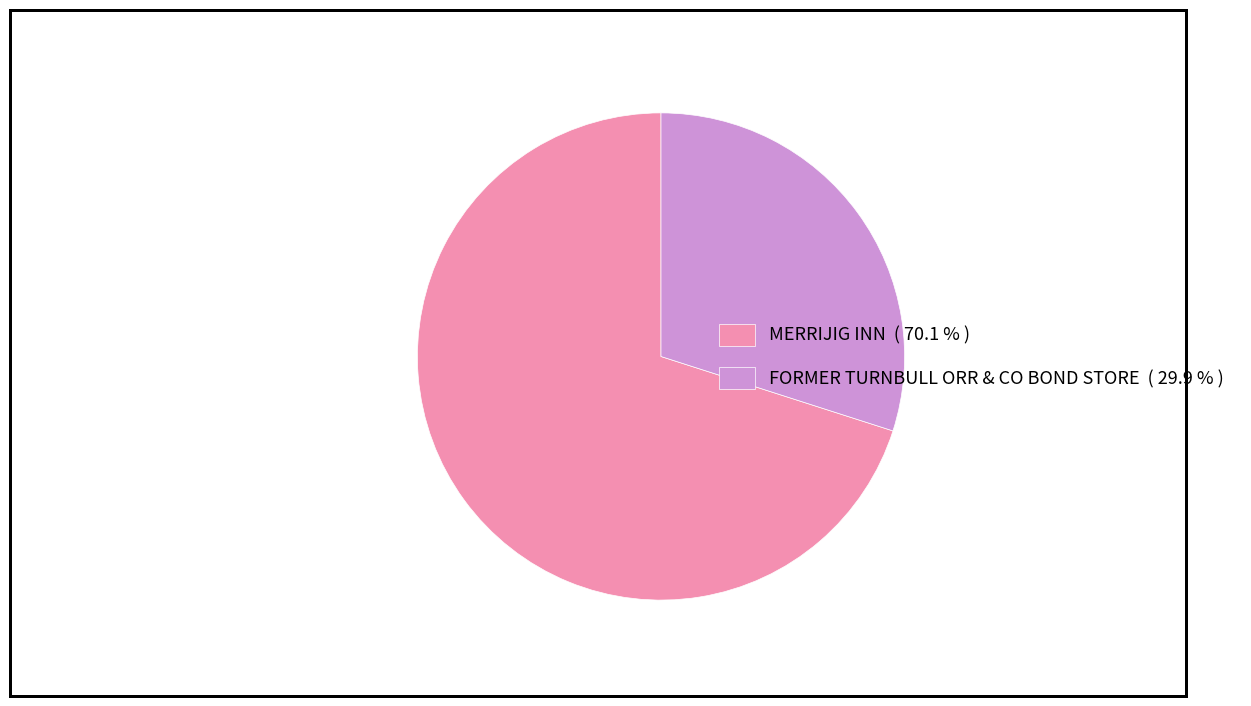

Is the sum of FORMER TURNBULL ORR & CO BOND STORE ( 29.9 % ) and MERRIJIG INN ( 70.1 % ) greater than half?

Yes